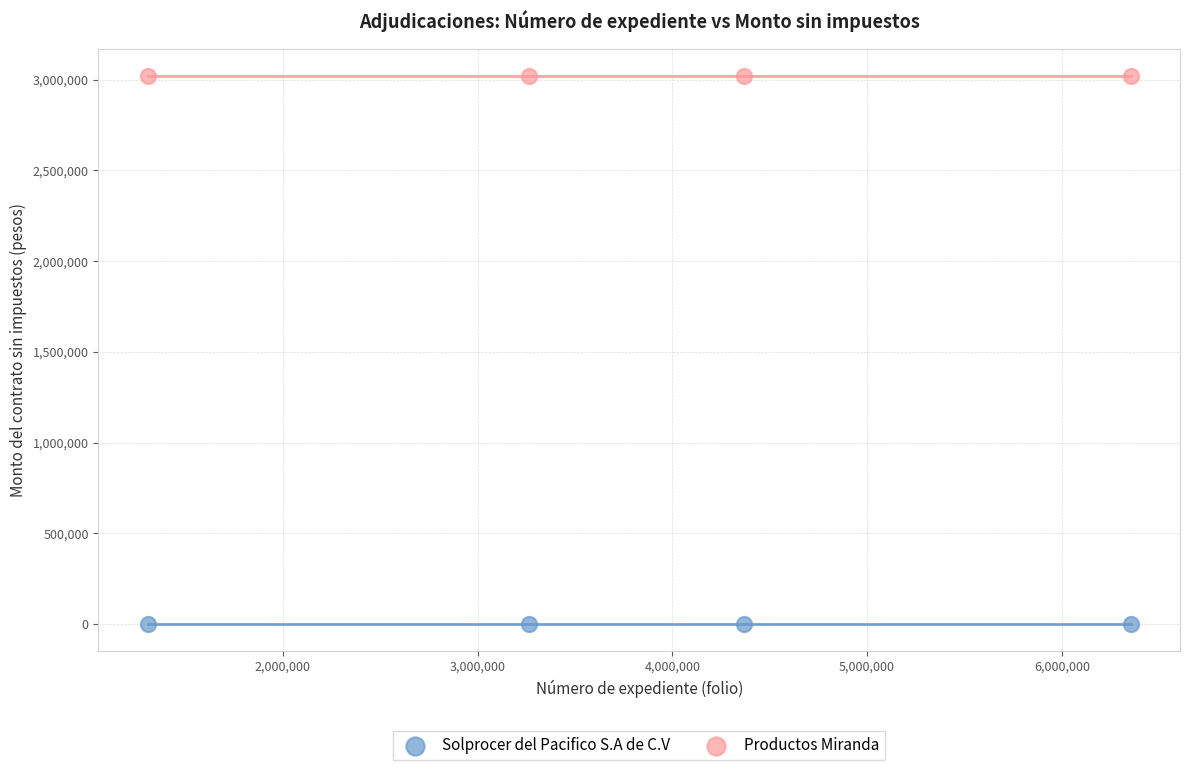

Which series contains the lowest Y value?

Solprocer del Pacifico S.A de C.V